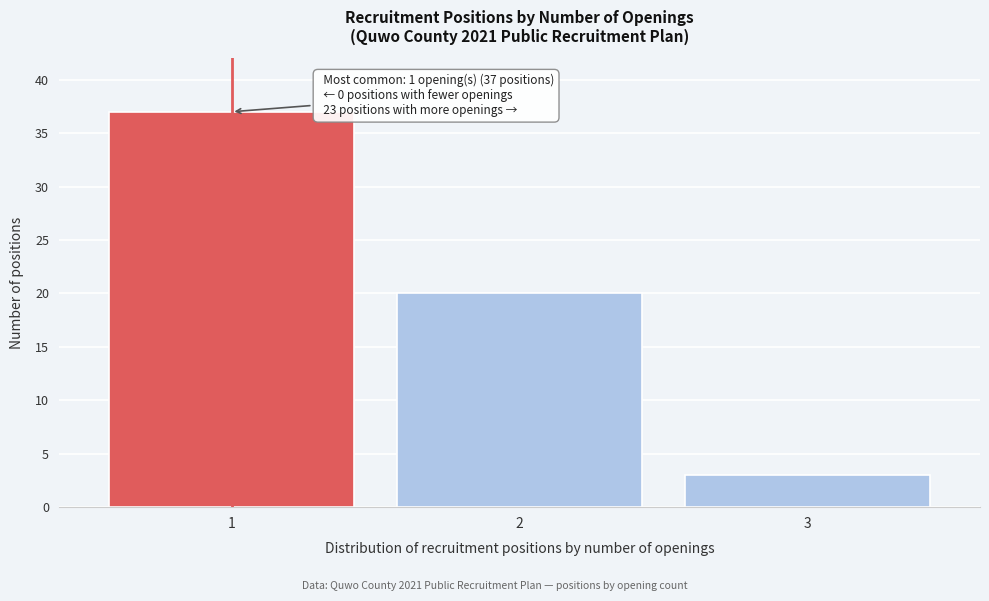

Reading right to left, what are all the values shown in this chart?

3=3	2=20	1=37